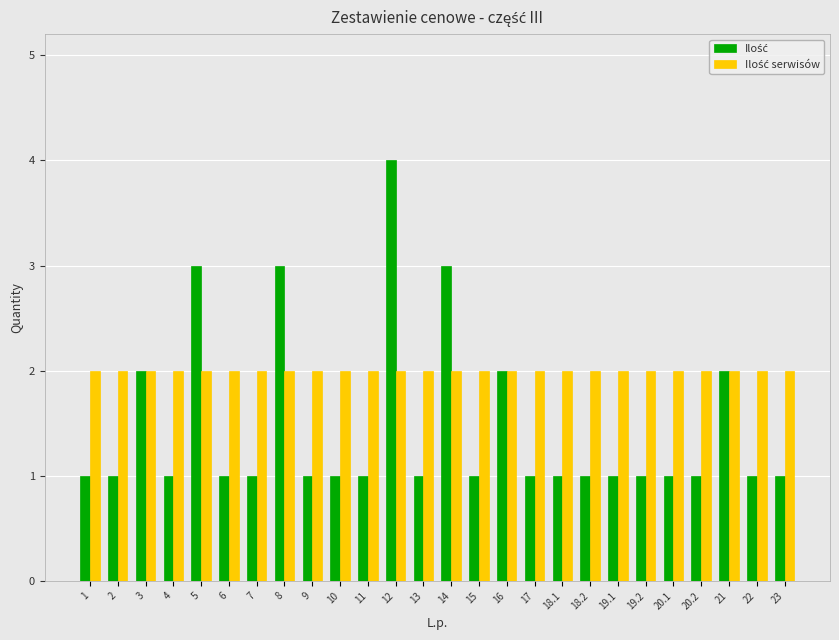

Count the number of categories in the chart.

26